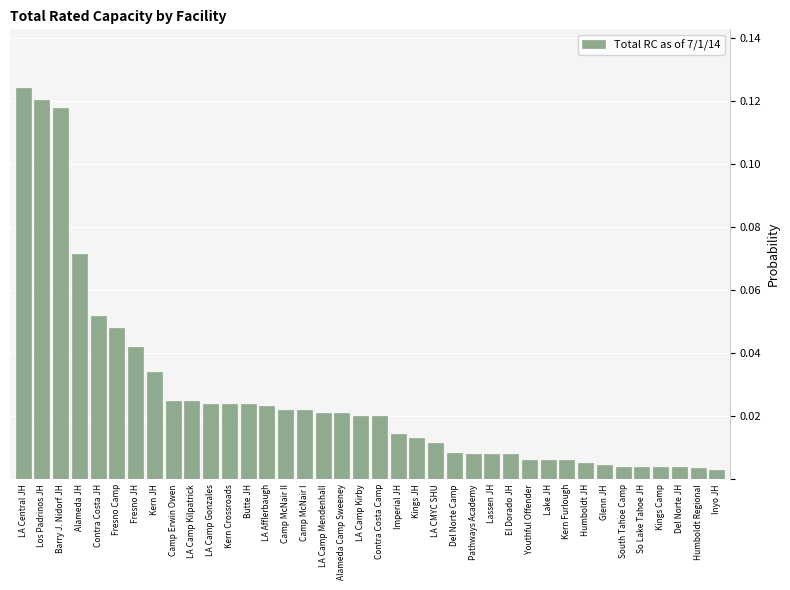

What is the label of the 27th bar from the right?

Kern Crossroads